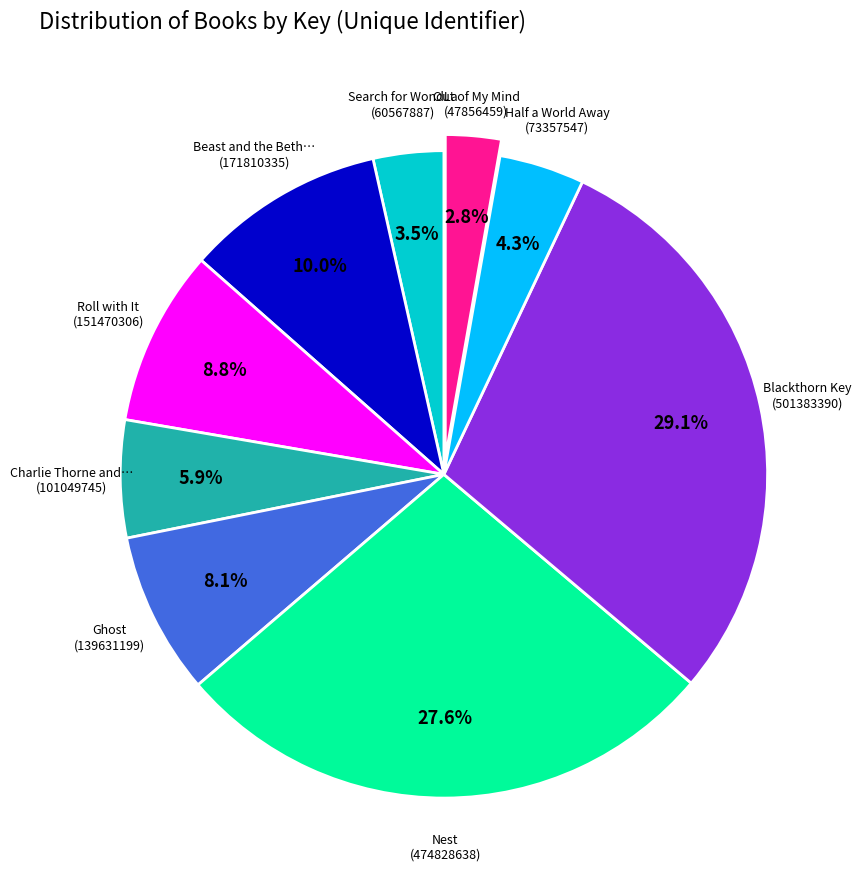

Does any single category account for the majority?

No